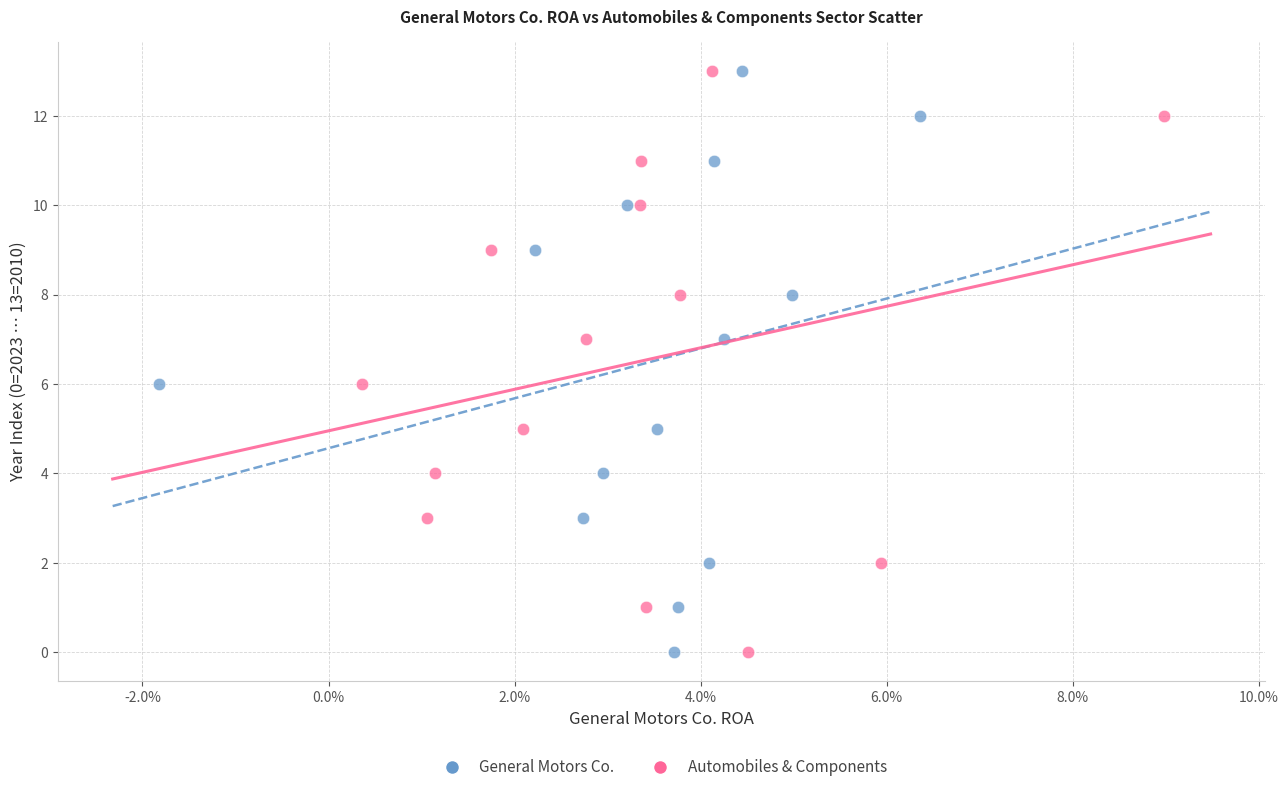

What are all the series names shown in the legend?

General Motors Co., Automobiles & Components